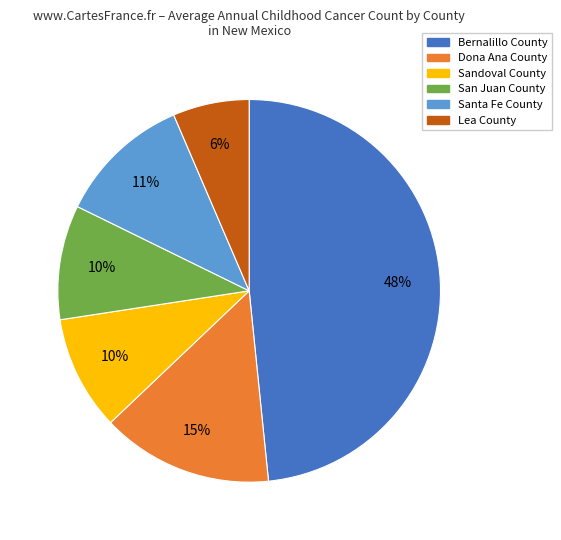

True or false: Bernalillo County accounts for 58% of the total.

False